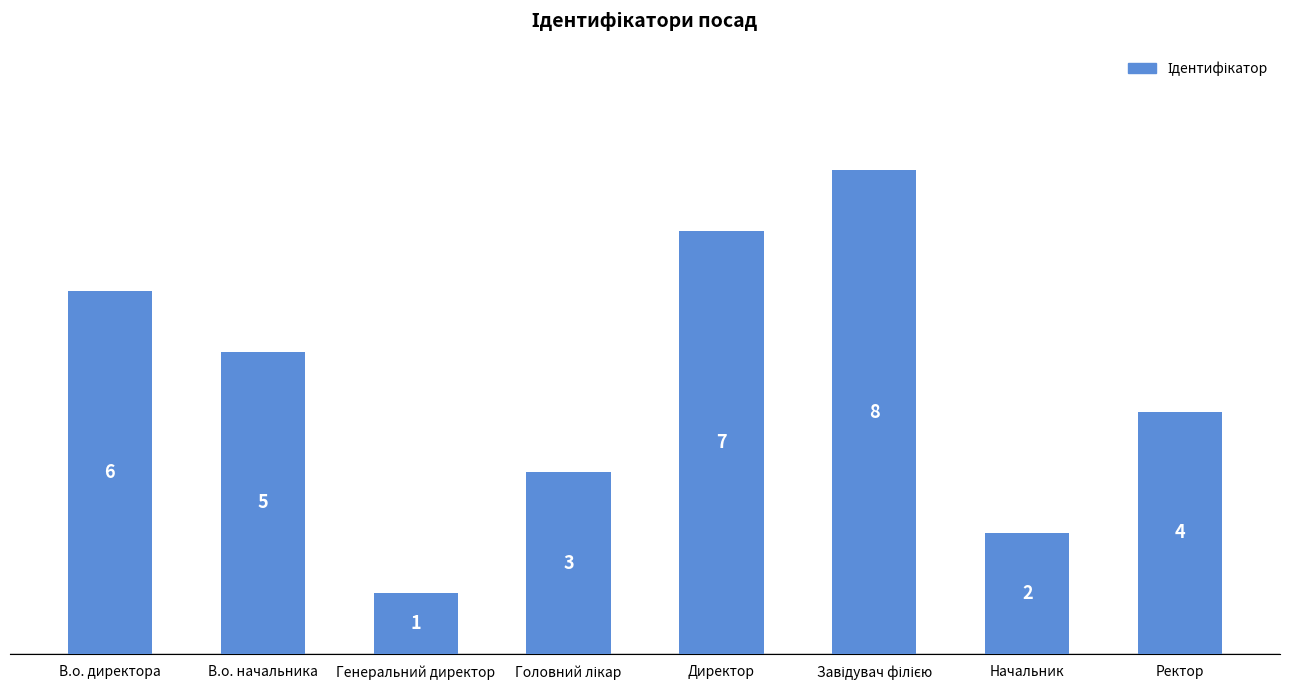

What is the change in value from В.о. начальника to Начальник?

-3